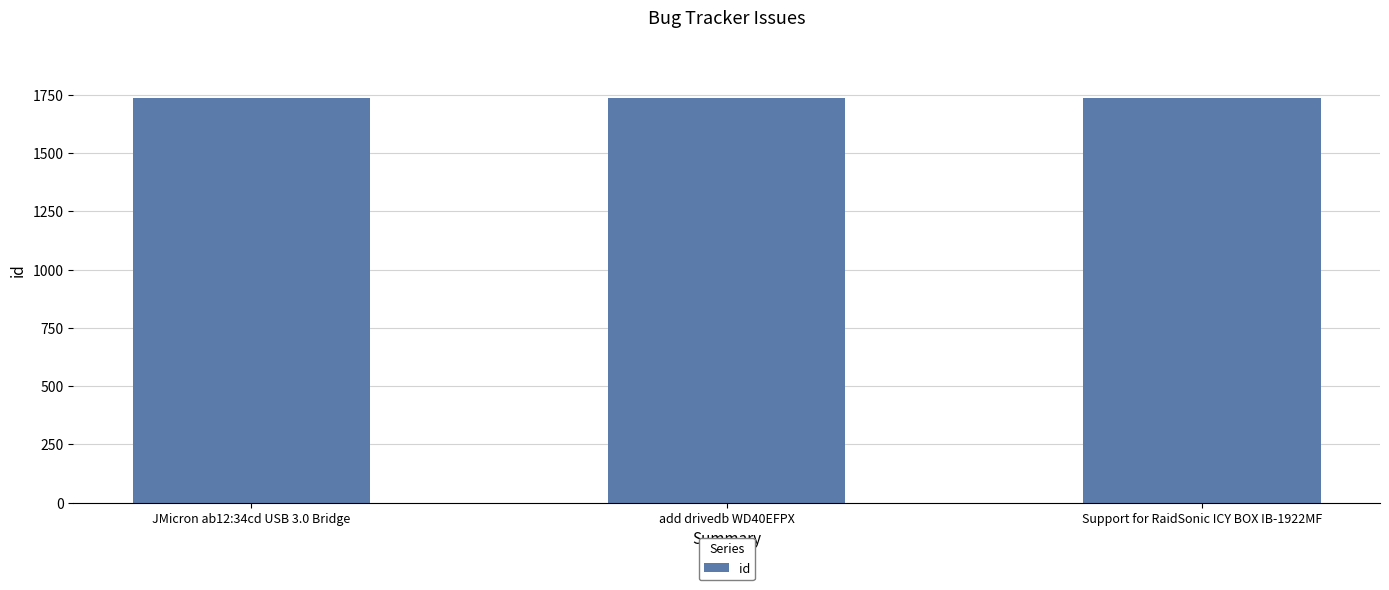

What is the ratio of the value at Support for RaidSonic ICY BOX IB-1922MF to the value at add drivedb WD40EFPX?

1.0